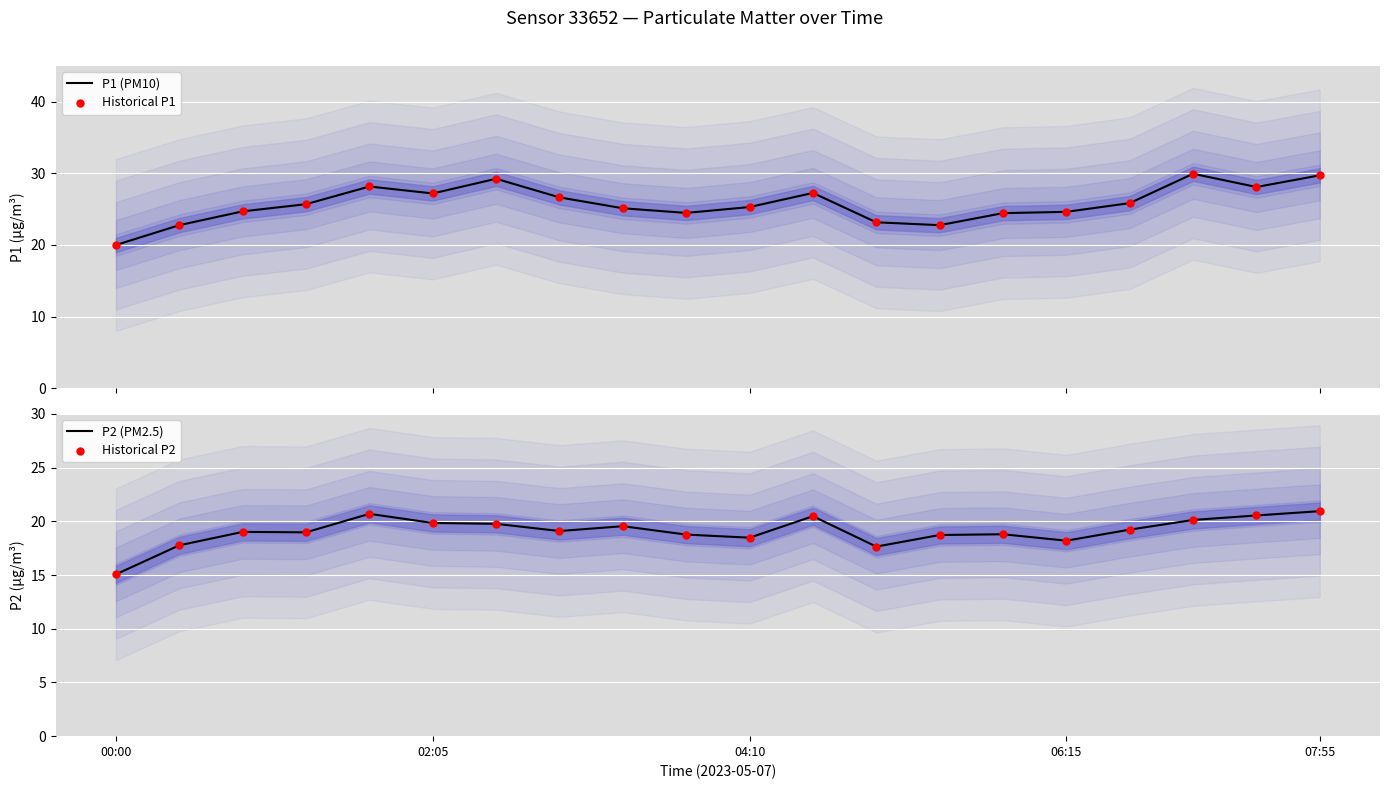

What are all the series names shown in the legend?

P1 (PM10), Historical P1, P2 (PM2.5), Historical P2